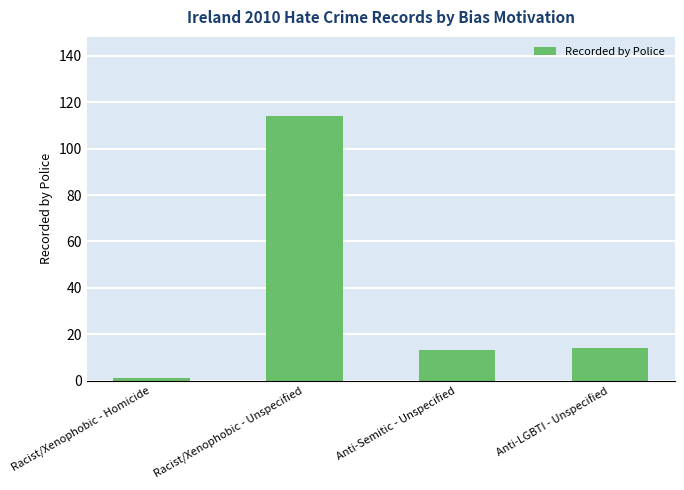

What is the label of the 2nd bar from the left?

Racist/Xenophobic - Unspecified